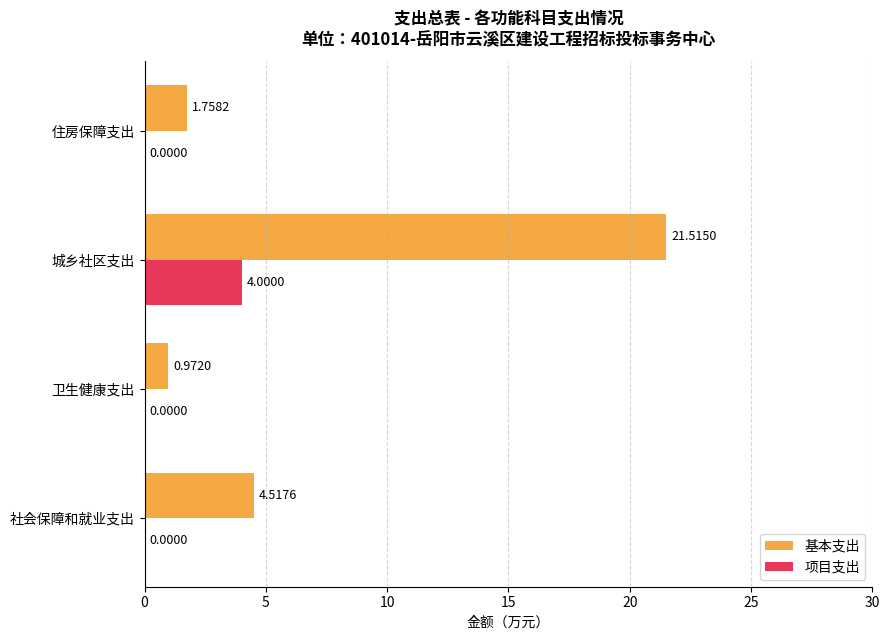

Which category has the highest value in the 项目支出 series?

城乡社区支出